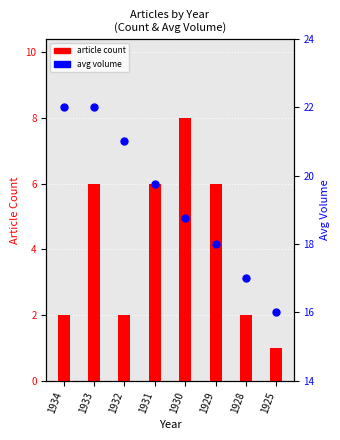

At which category is the sum across all series the highest?

1933